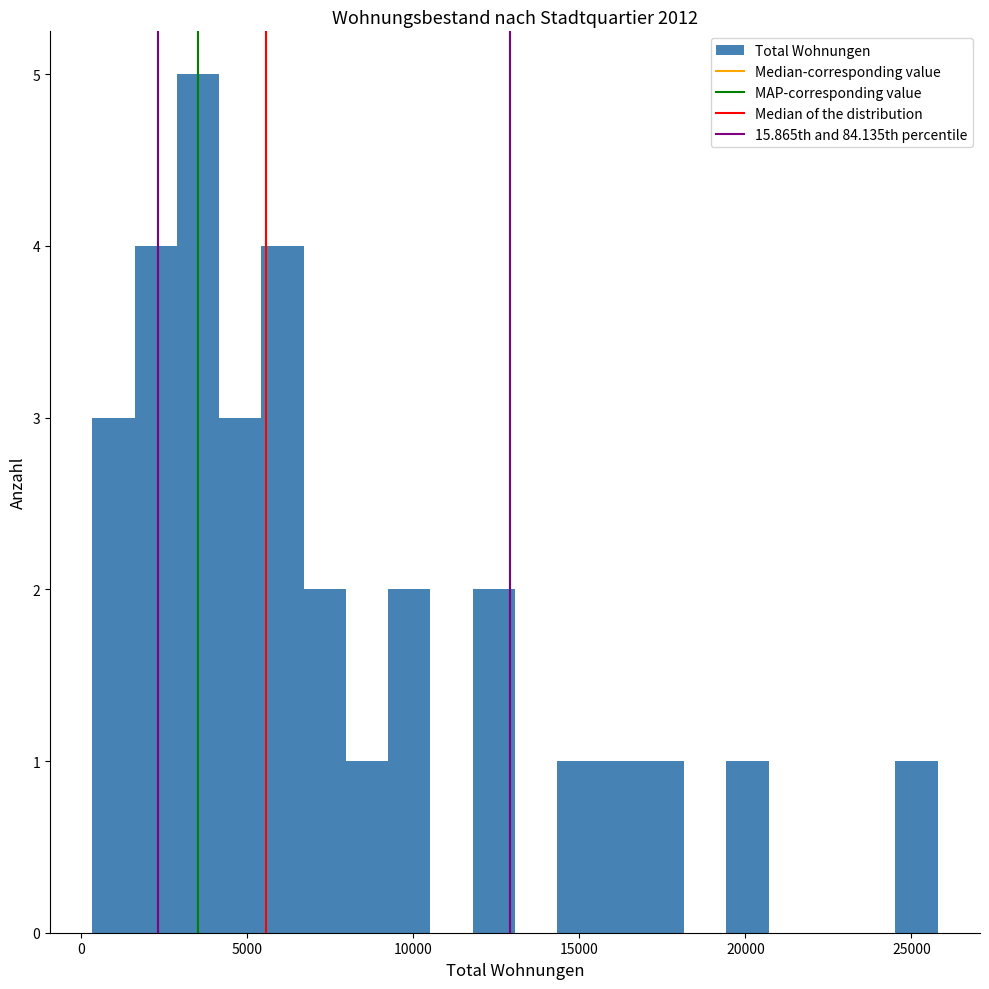

Read against the x-axis, roughly where is the centre of the tallest bar?

3500